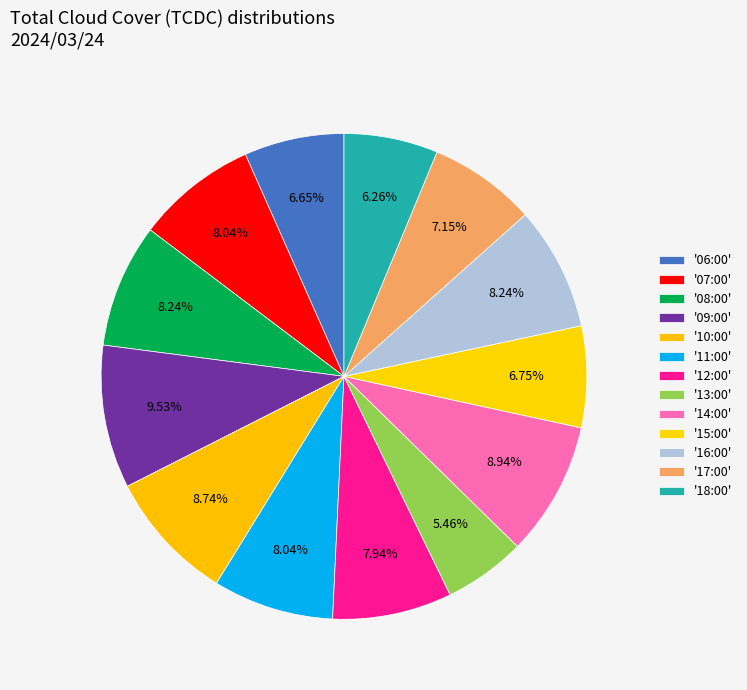

How many slices are in this pie chart?

13